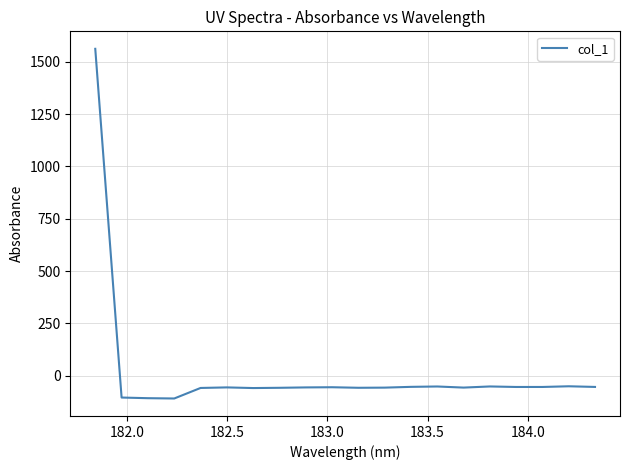

How many values exceed -55?

9